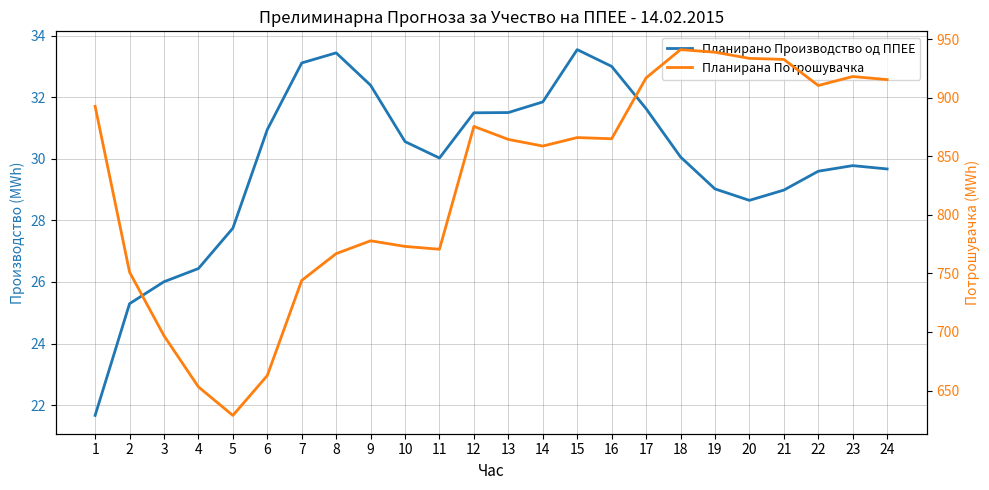

Which category has the highest value in the Планирано Производство од ППЕЕ series?

15